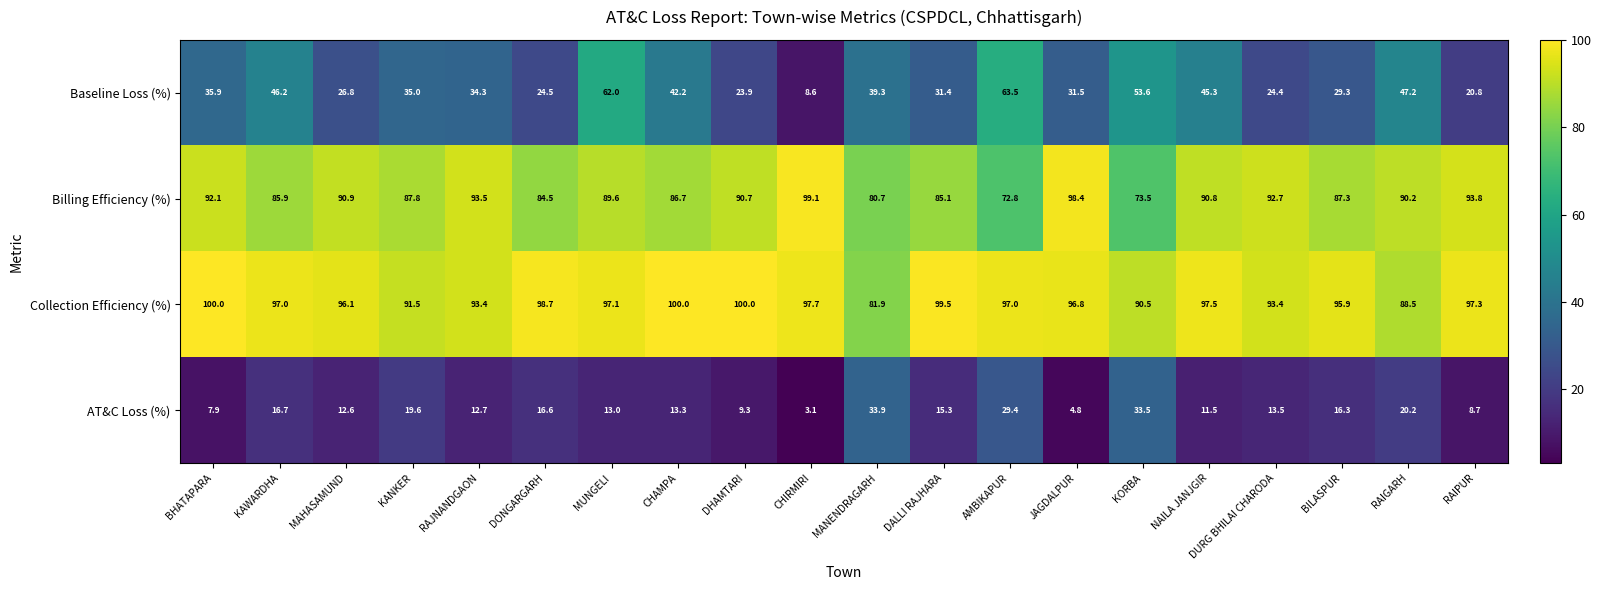

The Baseline Loss (%) series shows 21.3 at KANKER. True or false?

False